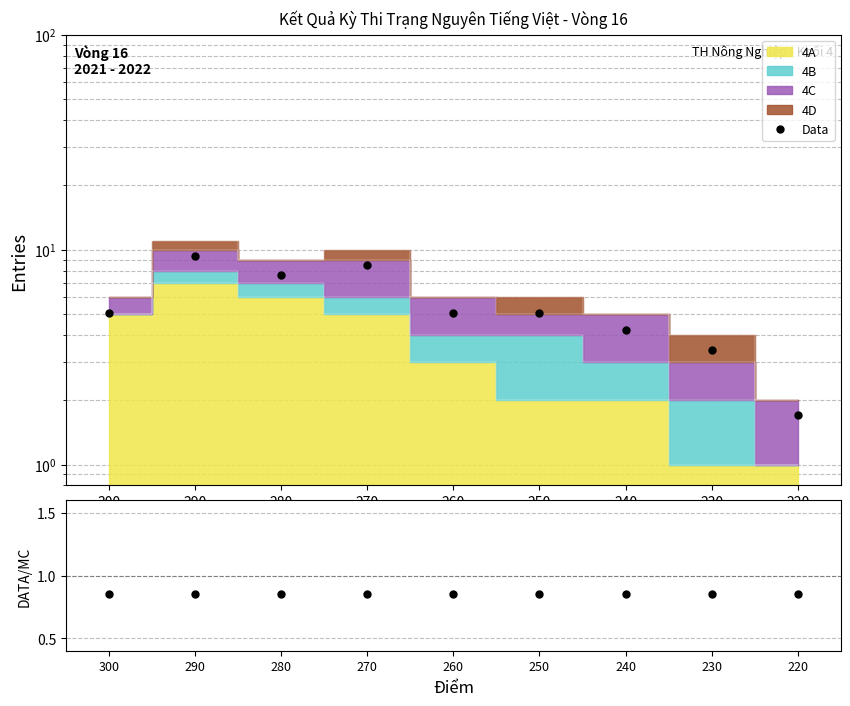

Reading right to left, transcribe all the data shown in this chart.

Data: 1.7	3.4	4.2	5.1	5.1	8.5	7.6	9.3	5.1
Data/MC: 0.8	0.8	0.8	0.8	0.8	0.8	0.8	0.8	0.8